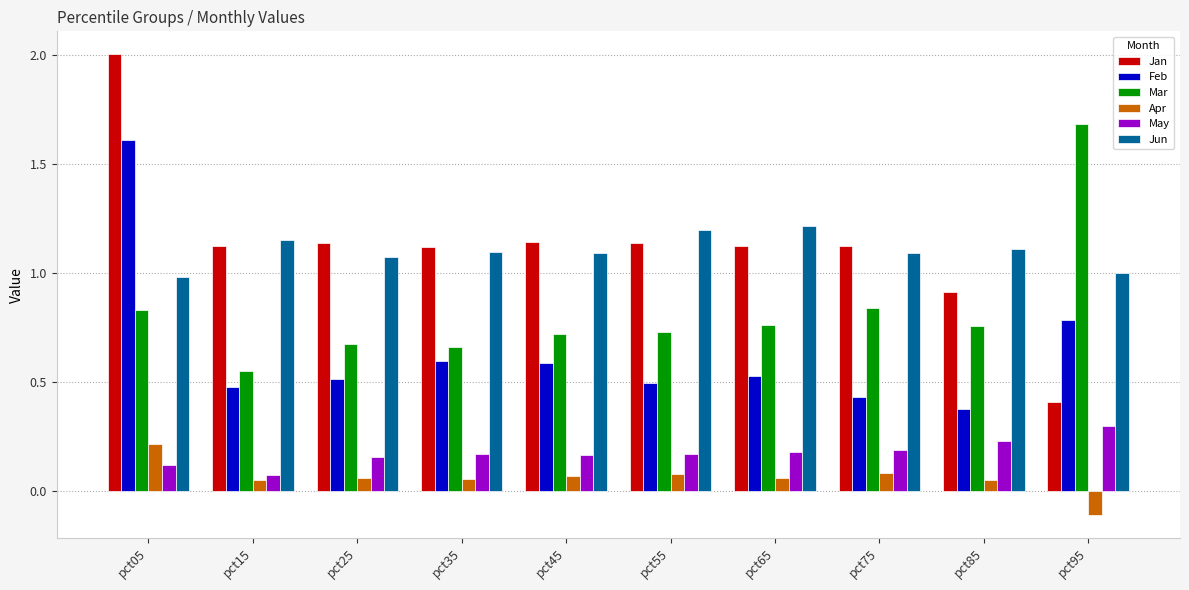

Which series has the widest spread of values?

Jan